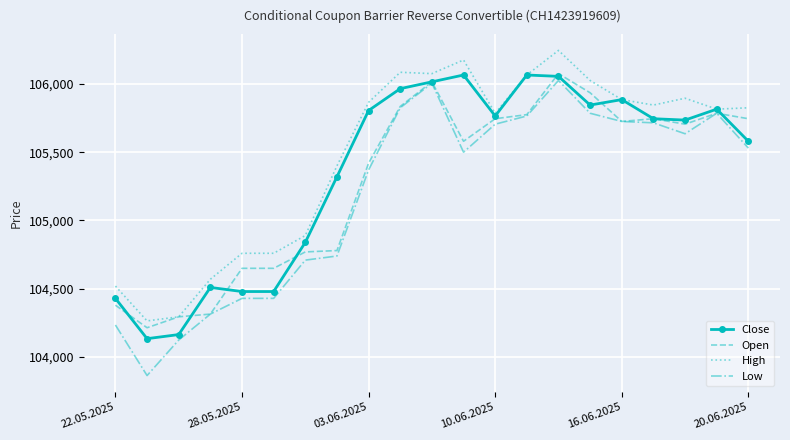

Which series has the largest total across all categories?

High